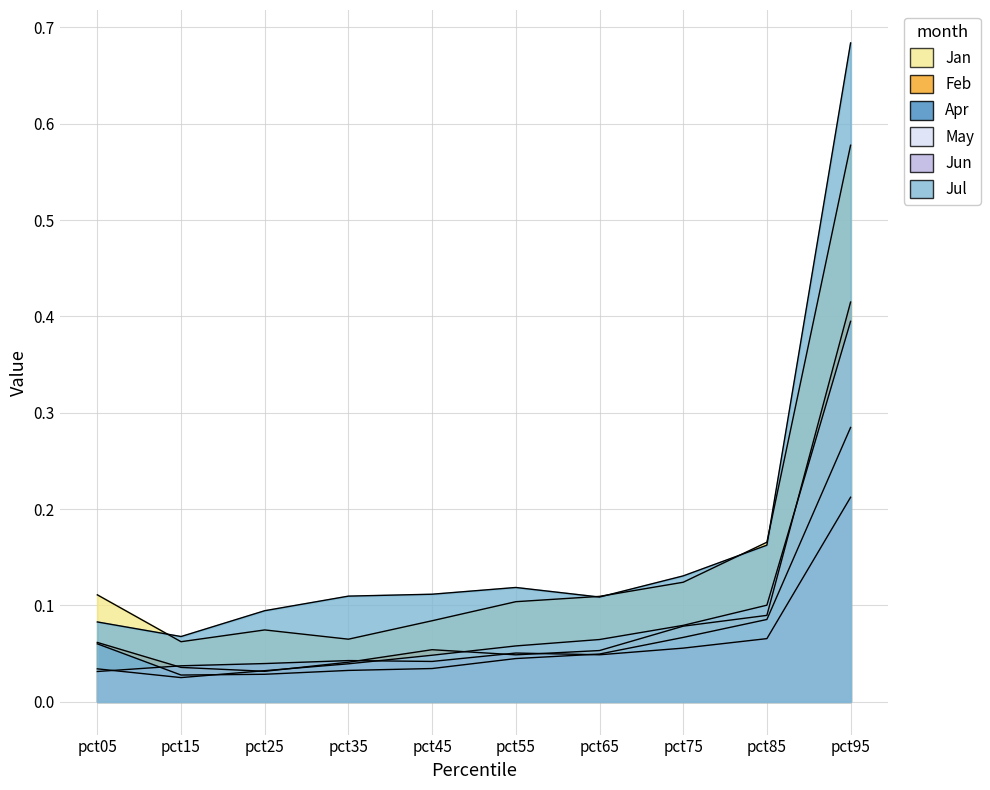

True or false: Feb and Jul cross at least once.

False